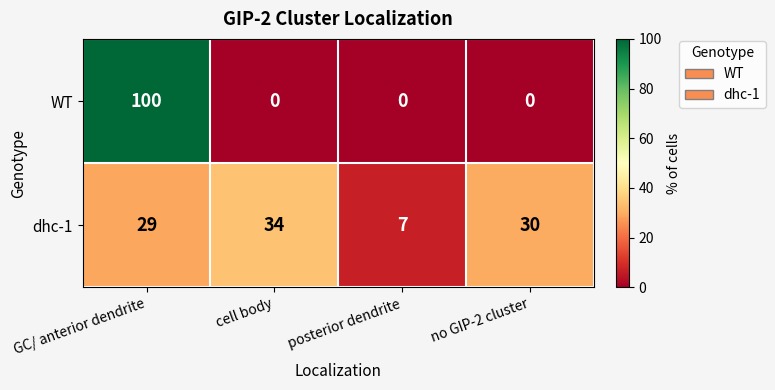

What is the difference between the WT values at GC/ anterior dendrite and cell body?

100